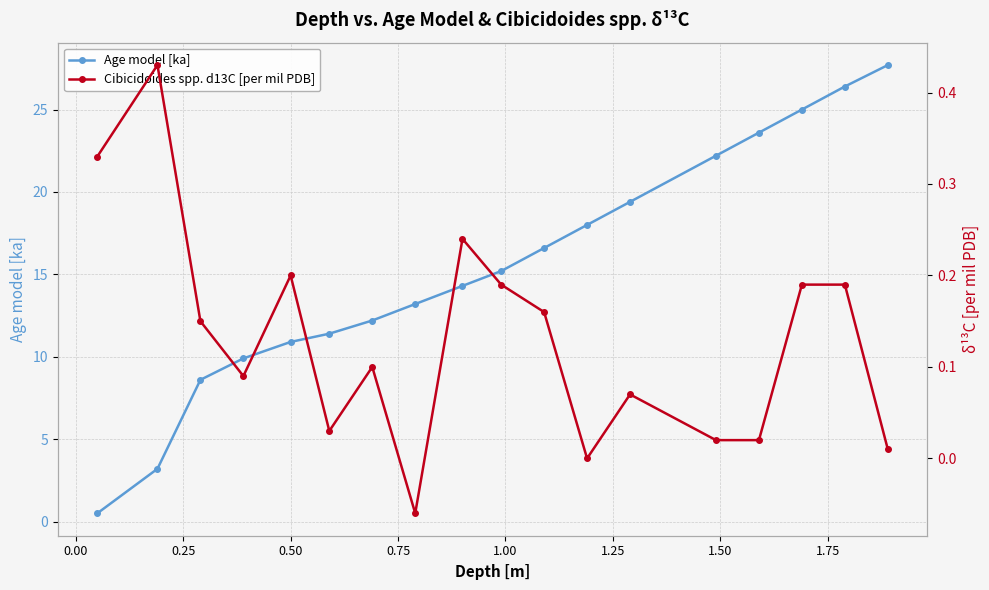

True or false: Age model [ka] has more than 2 interior local peaks.

False